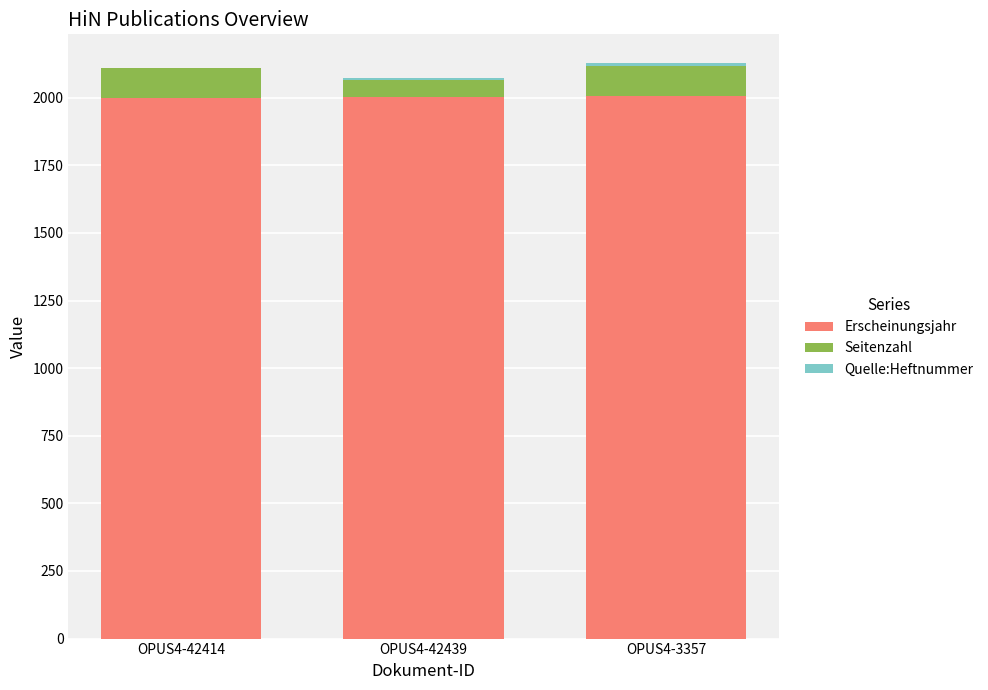

What is the highest value of the Erscheinungsjahr series?

2006